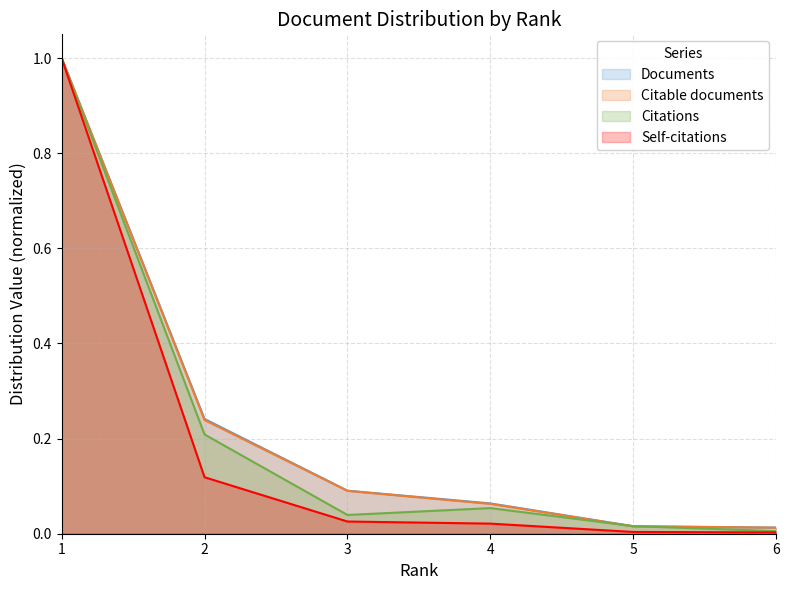

Which series has the largest total across all categories?

Documents